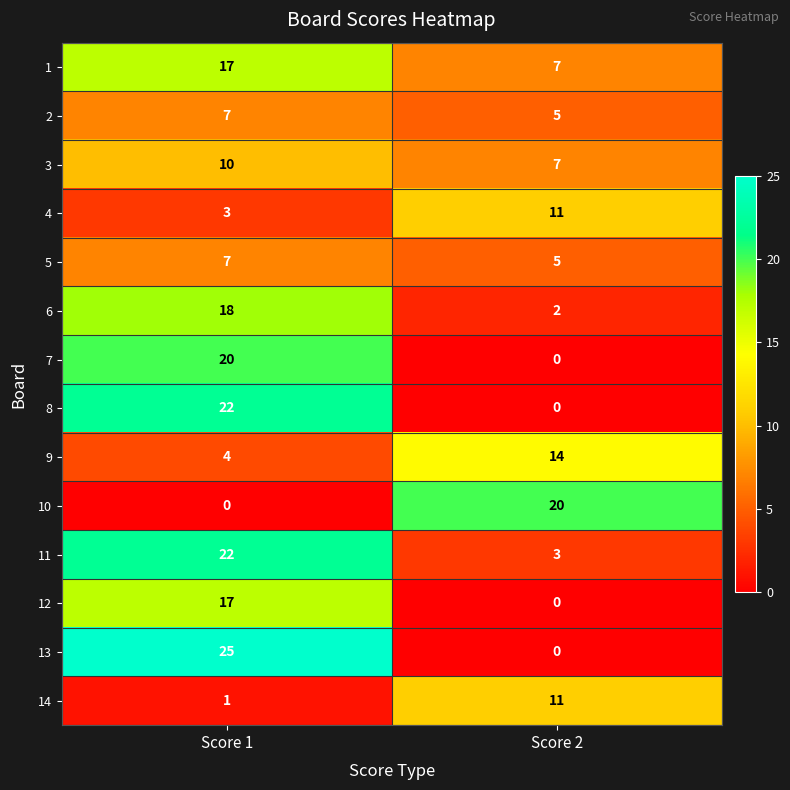

Which label corresponds to the largest value in the chart?

Score 1